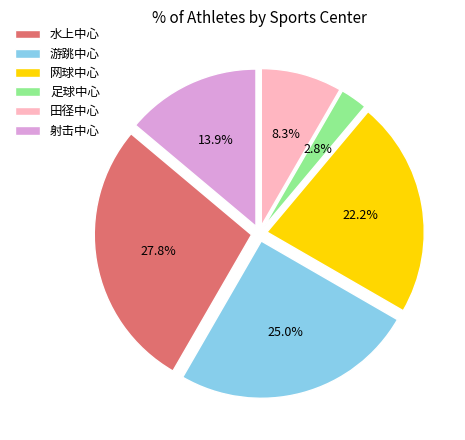

Between 射击中心 and 水上中心, which is larger?

水上中心